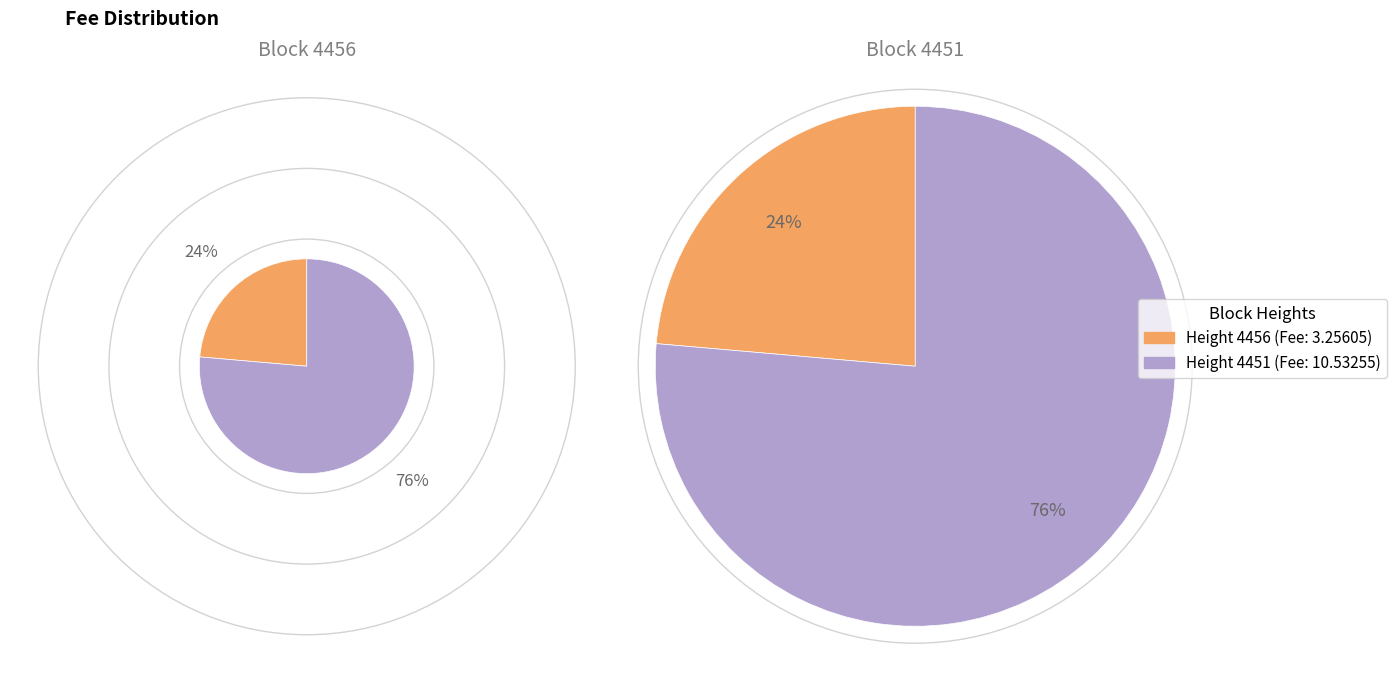

What portion of the pie excludes 4456?

76.4%